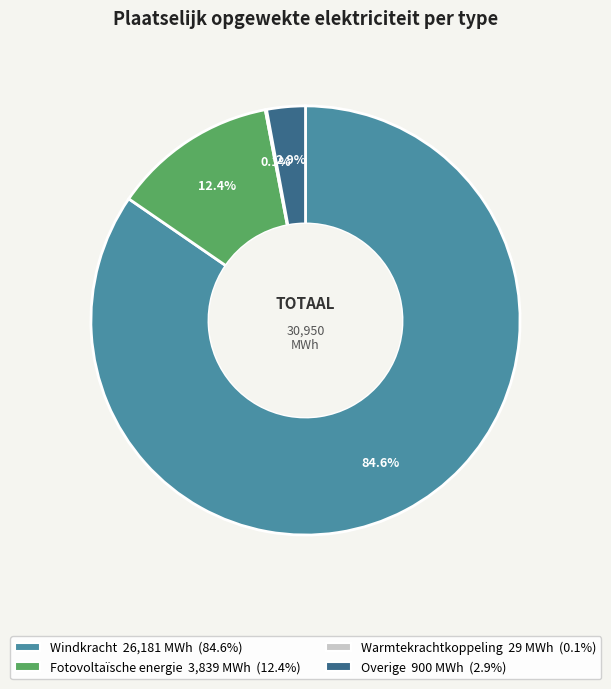

Which slice represents more than half of the pie?

Windkracht